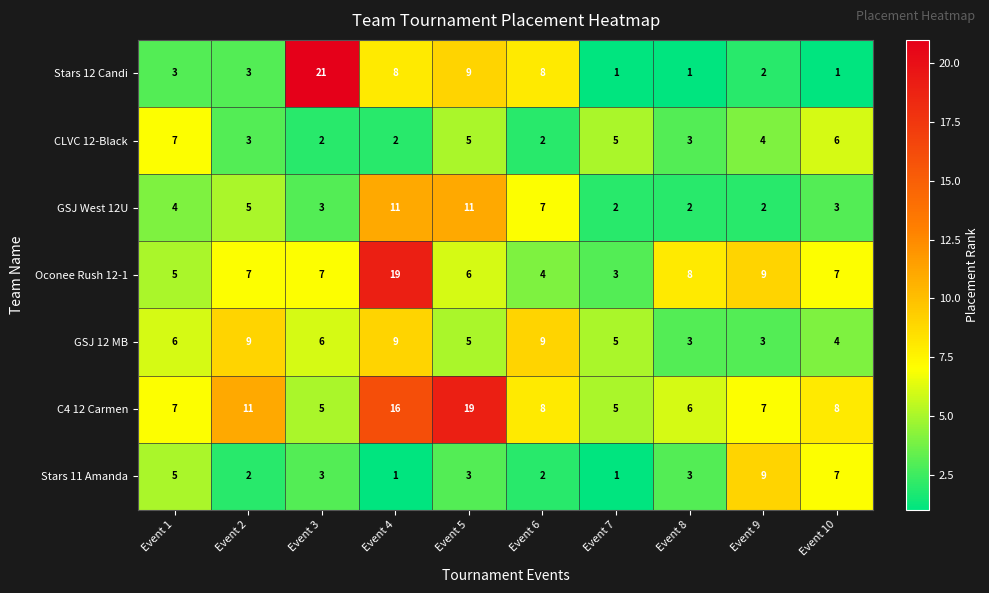

What is the difference between the highest and lowest values at Event 10?

7